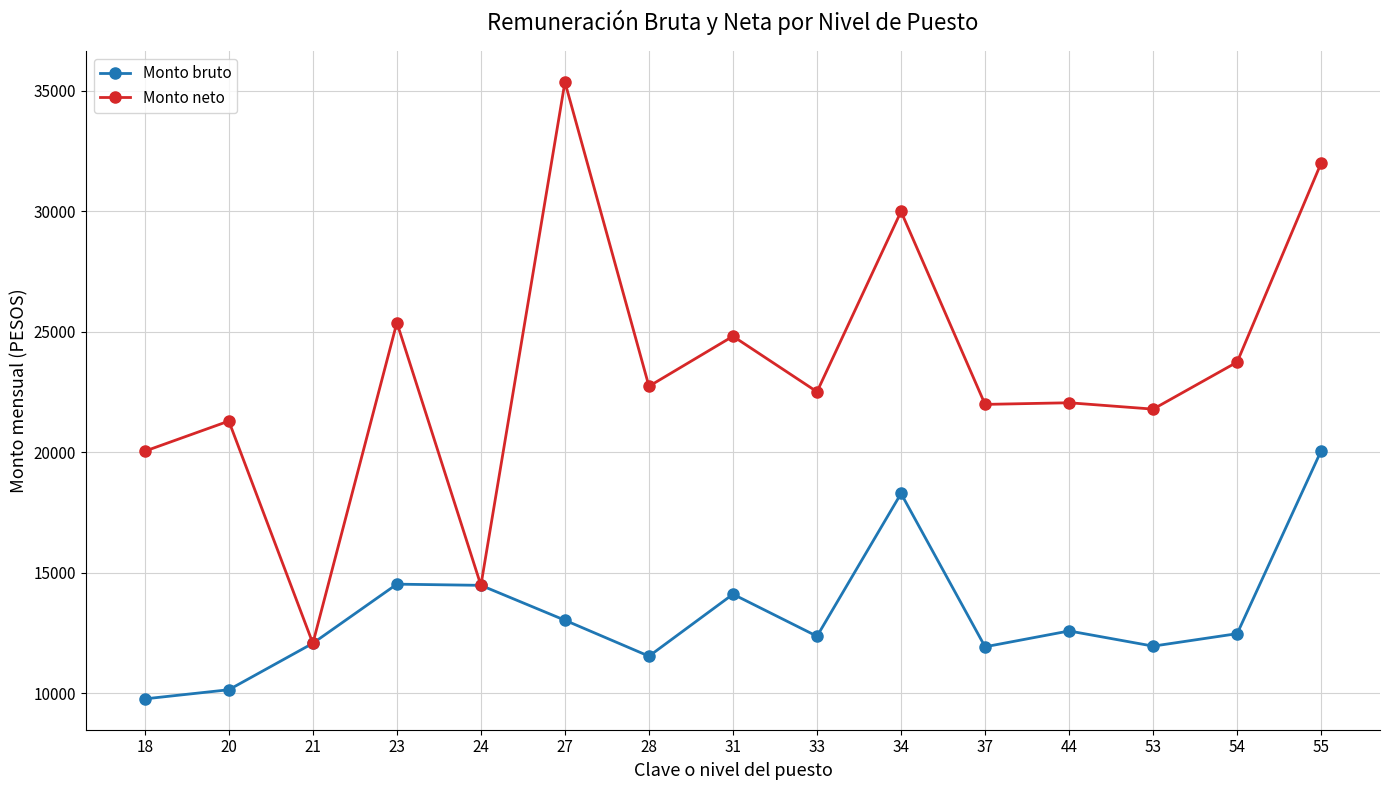

At which category does Monto neto reach its first local peak?

20